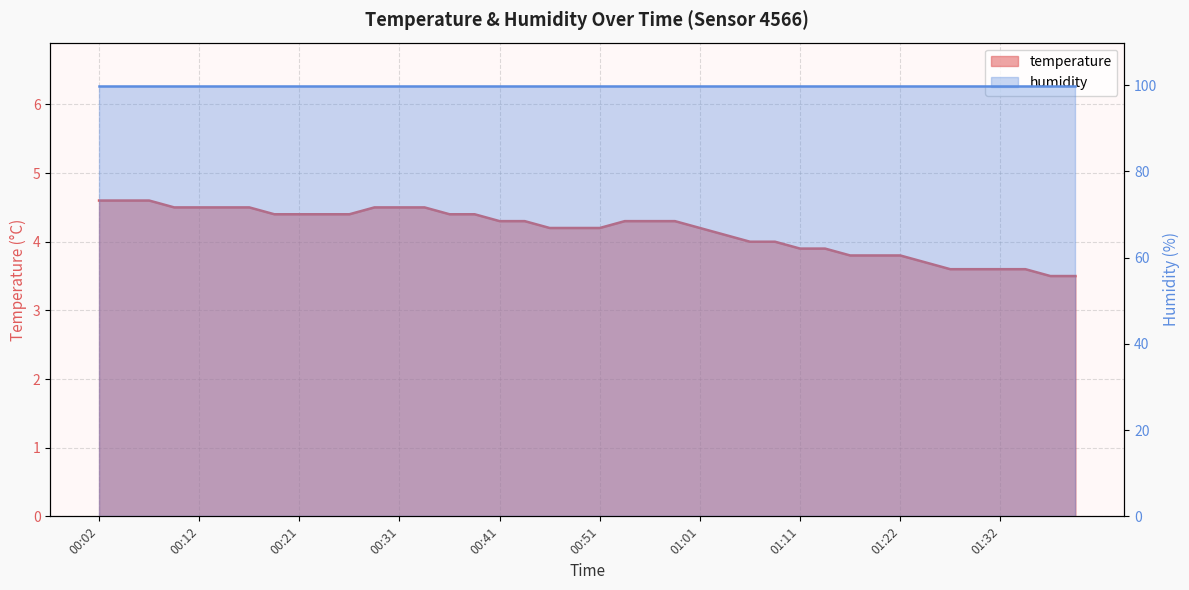

What is the sum of all values?

166.4